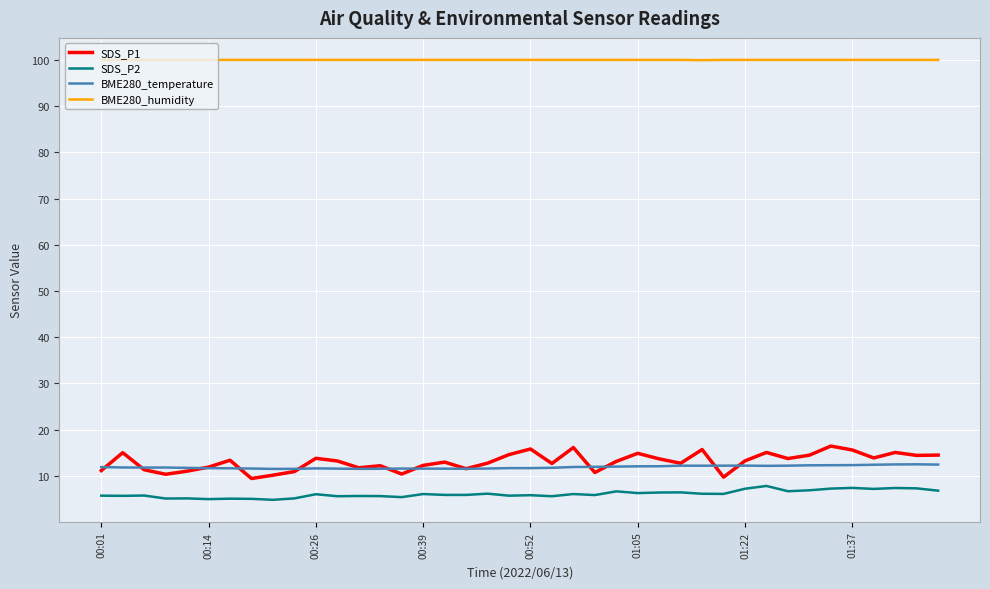

True or false: SDS_P2 and SDS_P1 cross at least once.

False